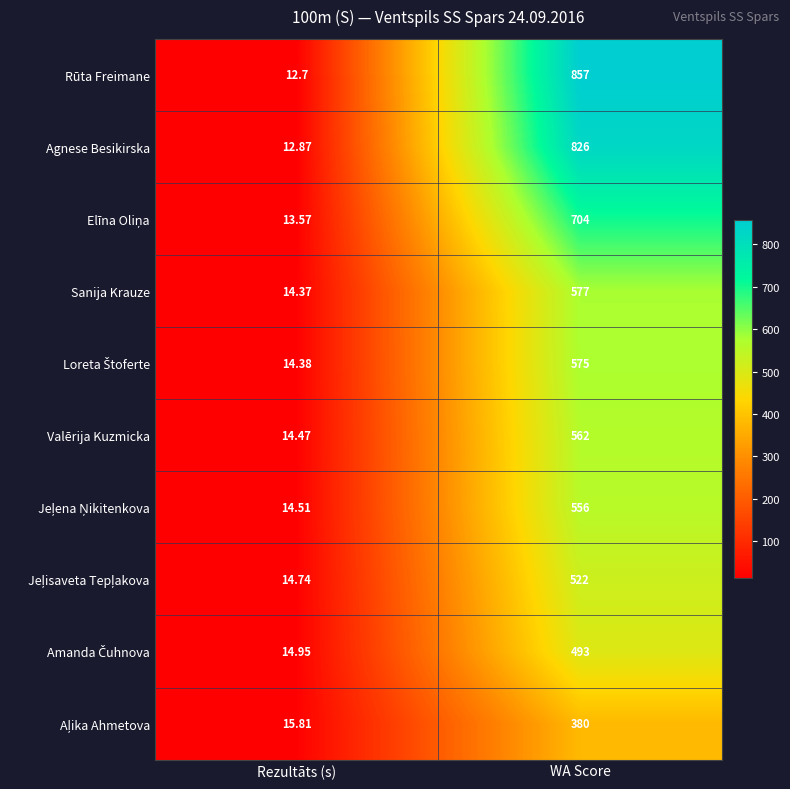

Which label corresponds to the largest value in the chart?

WA Score